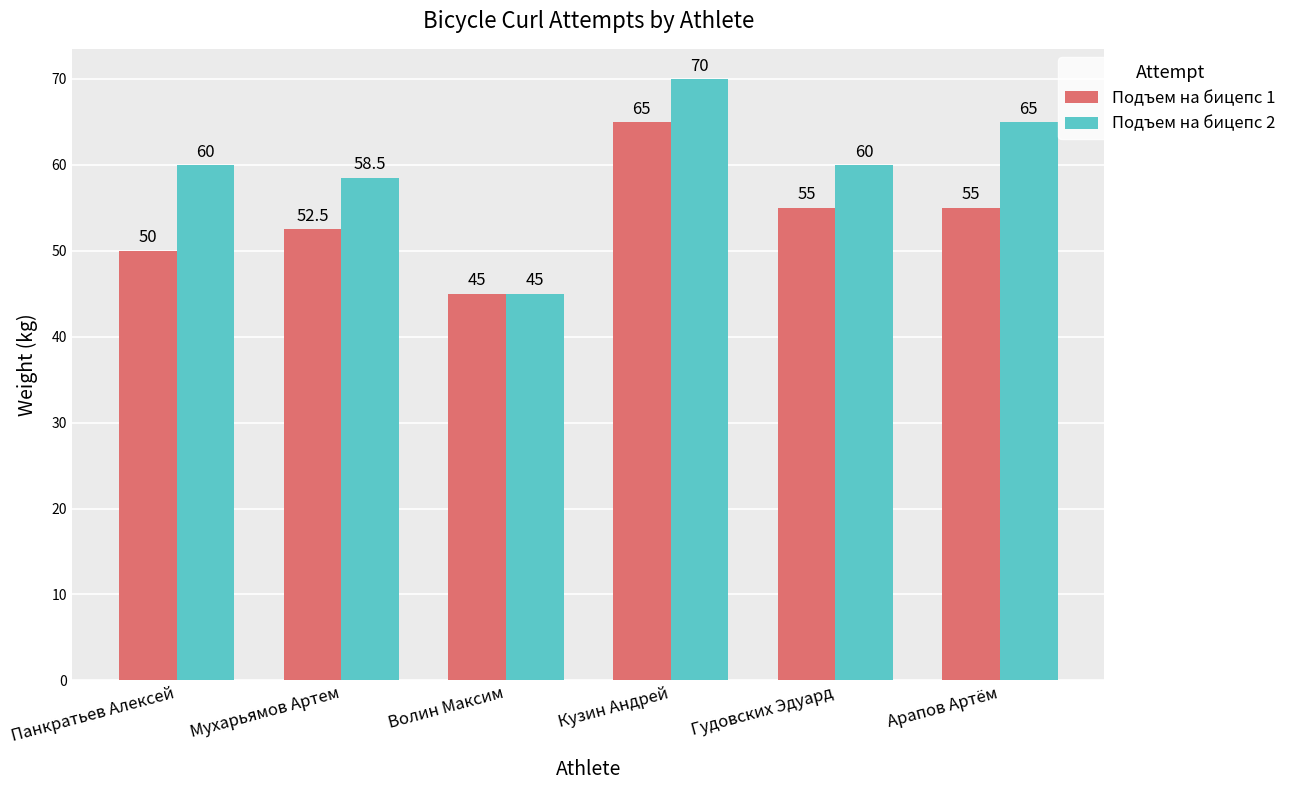

What is the difference between the Подъем на бицепс 2 values at Мухарьямов Артем and Волин Максим?

13.5